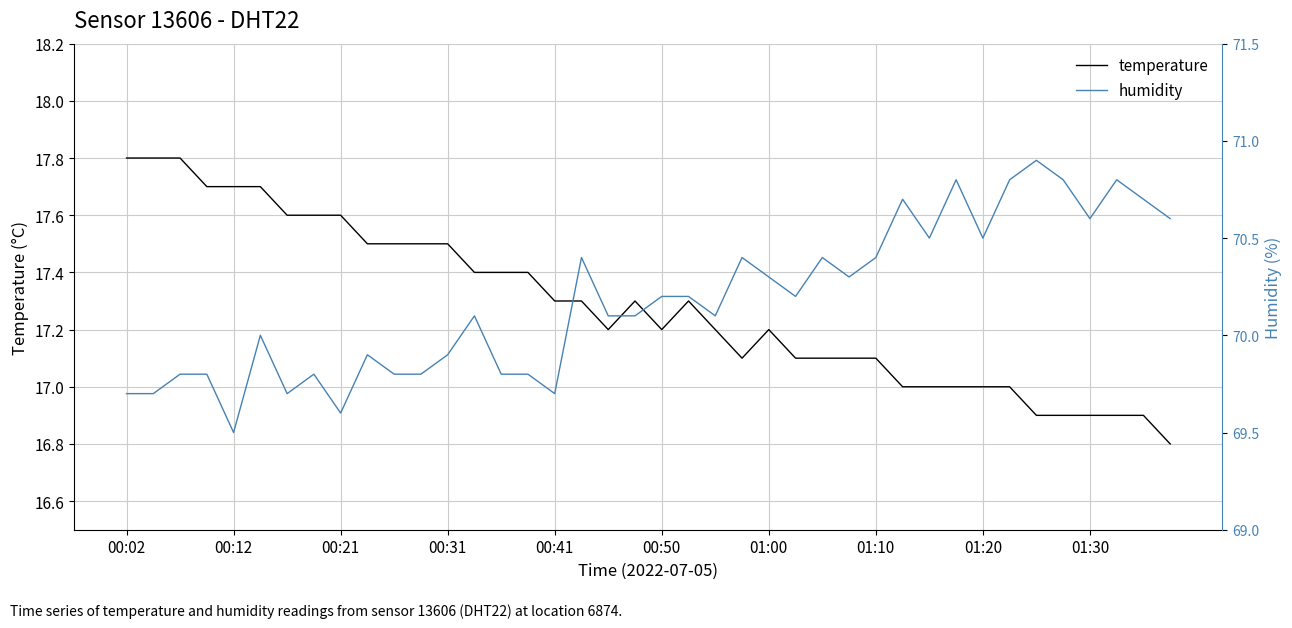

What is the value of the humidity point at the 3rd from the left?

69.8